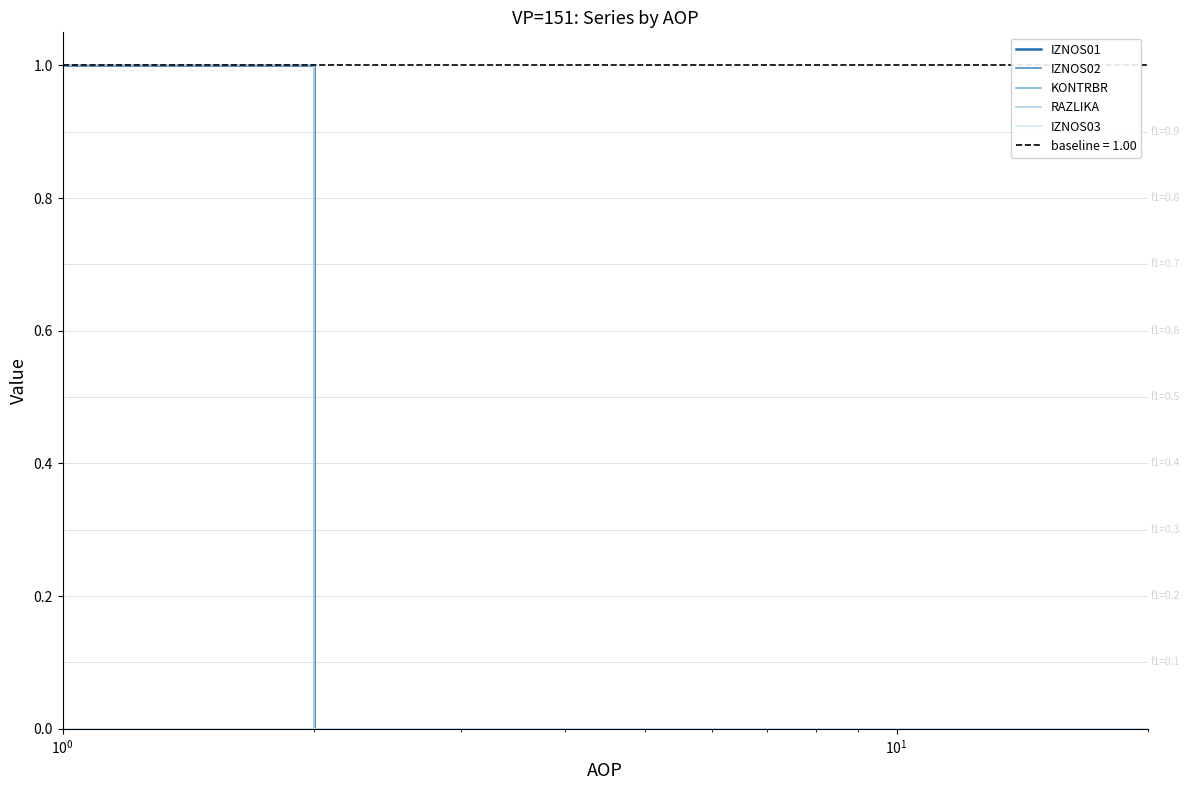

At how many categories does at least one series exceed 0?

1